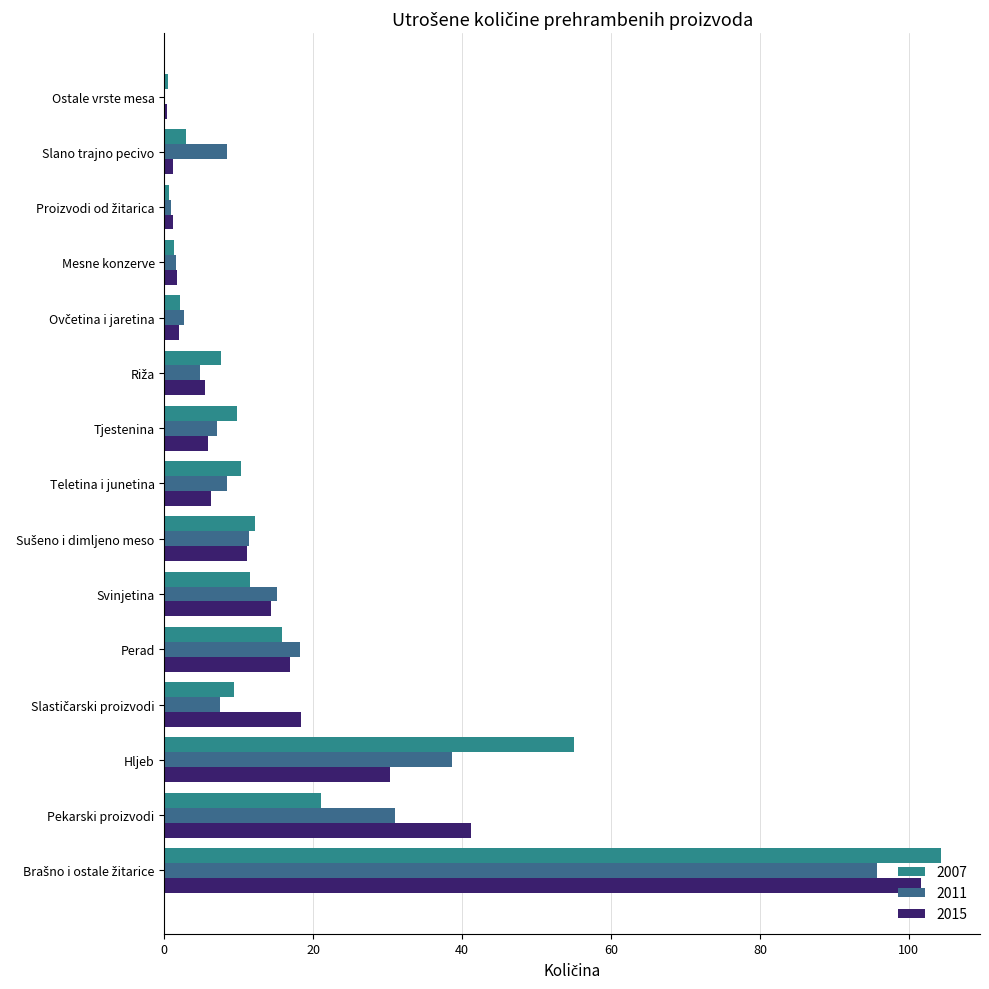

At which label does 2011 first exceed 8?

Brašno i ostale žitarice